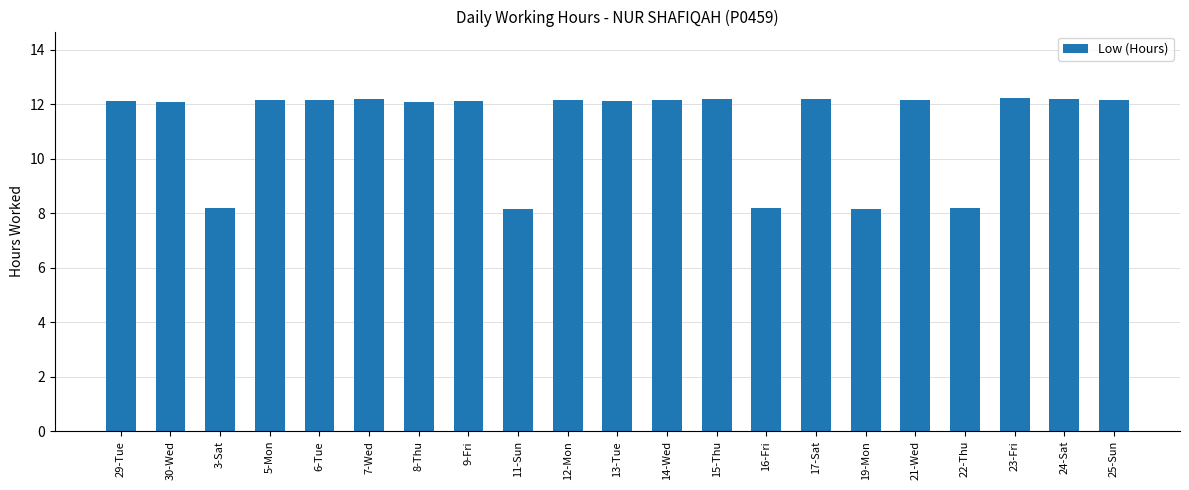

The value at 7-Wed is 12.2. True or false?

True